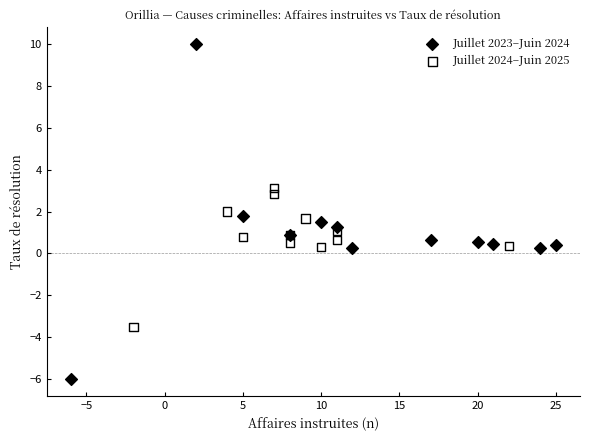

What are all the series names shown in the legend?

Juillet 2023–Juin 2024, Juillet 2024–Juin 2025